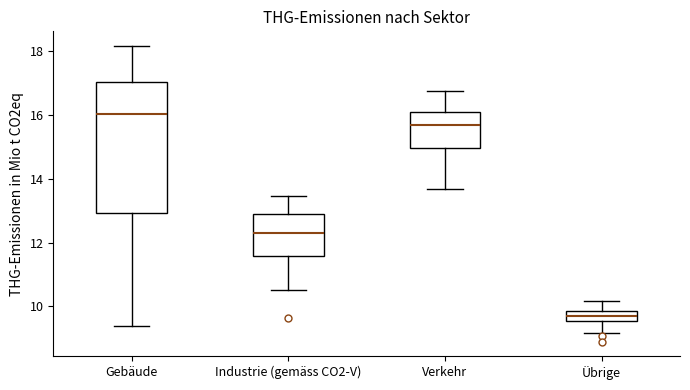

Reading left to right, read every box against the y-axis: the position of its median line, the range the box covers, and the ends of its whiskers. The values are not printed on the chart, so give them approximately, as read against the axis.

Gebäude: median 16.0, box 13.0 to 17.0, whiskers 9.4 to 18.2
Industrie (gemäss CO2-V): median 12.4, box 11.6 to 12.8, whiskers 10.6 to 13.4
Verkehr: median 15.6, box 15.0 to 16.2, whiskers 13.6 to 16.8
Übrige: median 9.8 (inside the box), box 9.6 to 9.8, whiskers 9.2 to 10.2